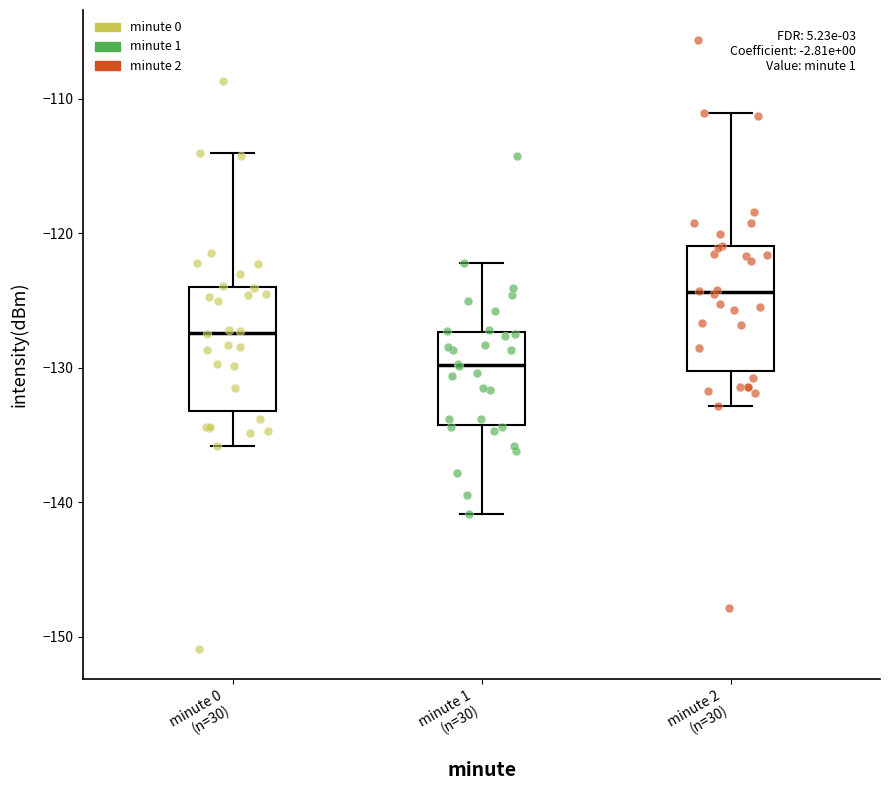

Reading left to right, transcribe this box plot: for each box, give where its median line is, the range the box spans, and where its two whiskers end, as read against the y-axis. The values are not printed on the chart, so give them approximately, as read against the axis.

minute 0 (n=30): median -127, box -133 to -124, whiskers -136 to -114
minute 1 (n=30): median -130, box -134 to -127, whiskers -141 to -122
minute 2 (n=30): median -124, box -130 to -121, whiskers -133 to -111